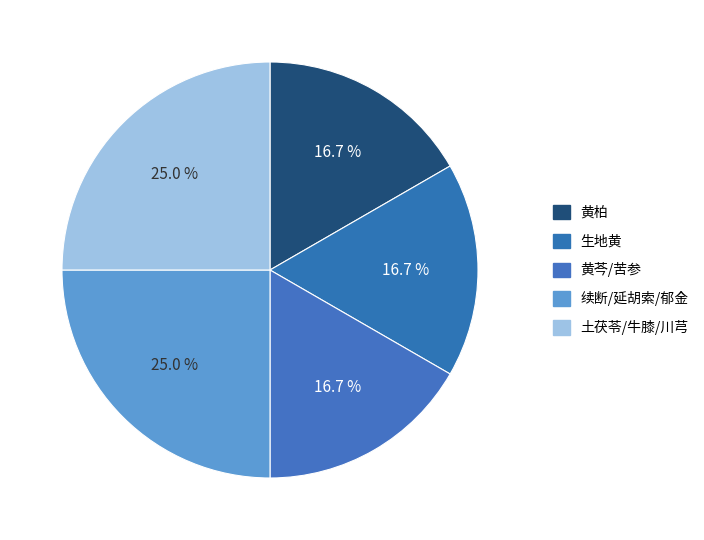

How many slices are in this pie chart?

5